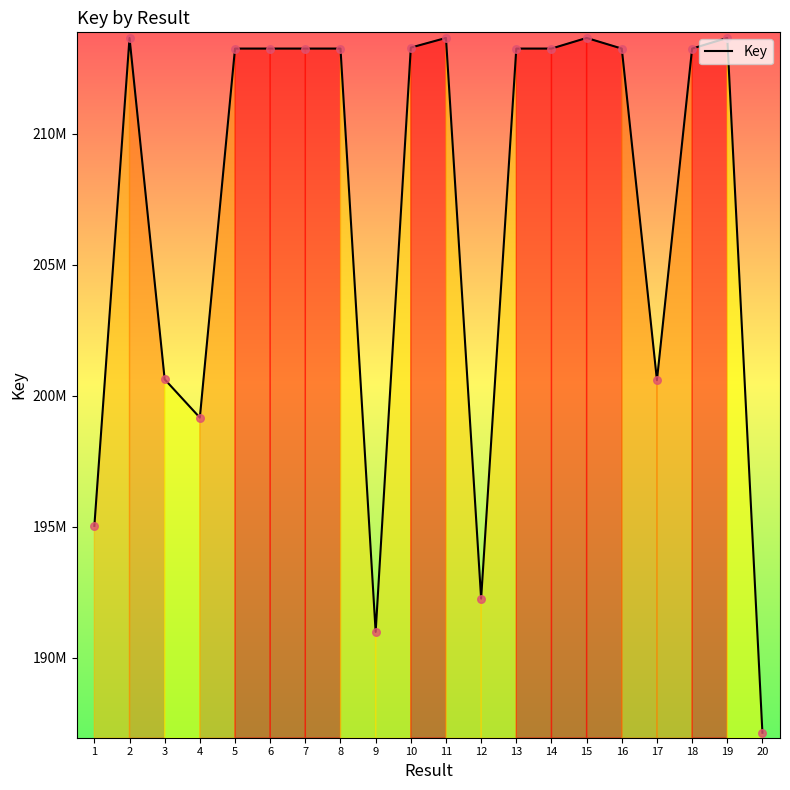

Between 5 and 9, which is larger?

5